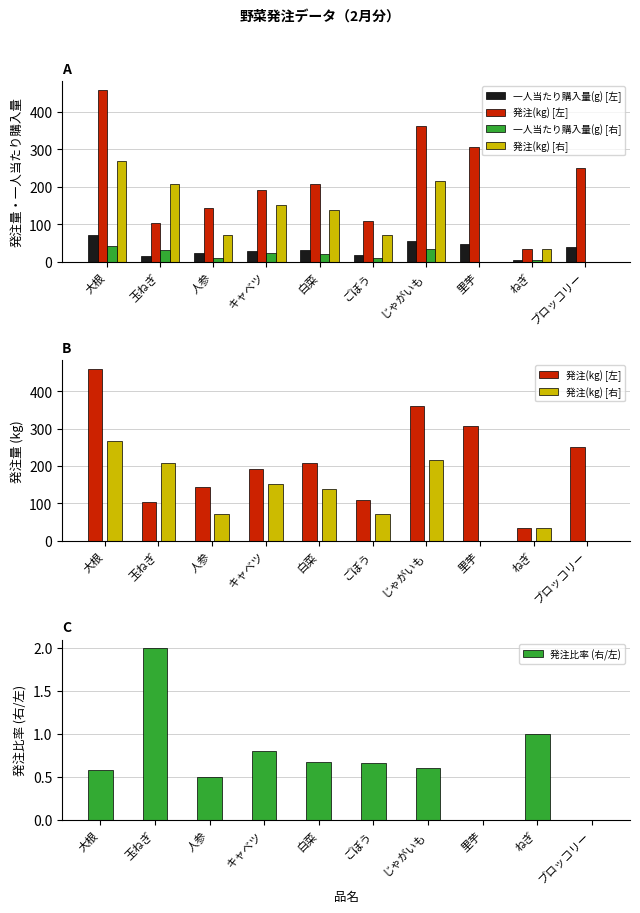

What is the sum of all 発注比率 (右/左) values?

6.8